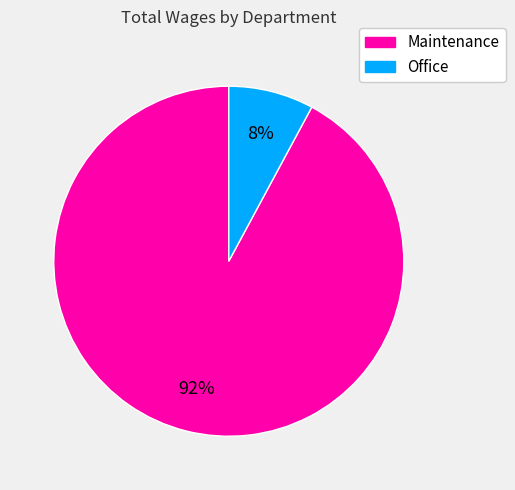

Is it true that Maintenance is 86% of the pie?

False